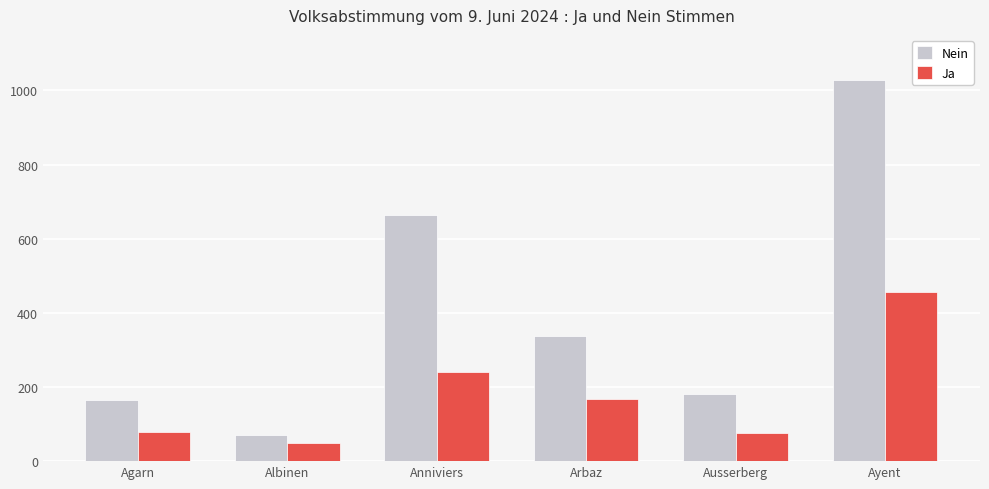

Rank the series by their average value, from highest to lowest.

Nein, Ja